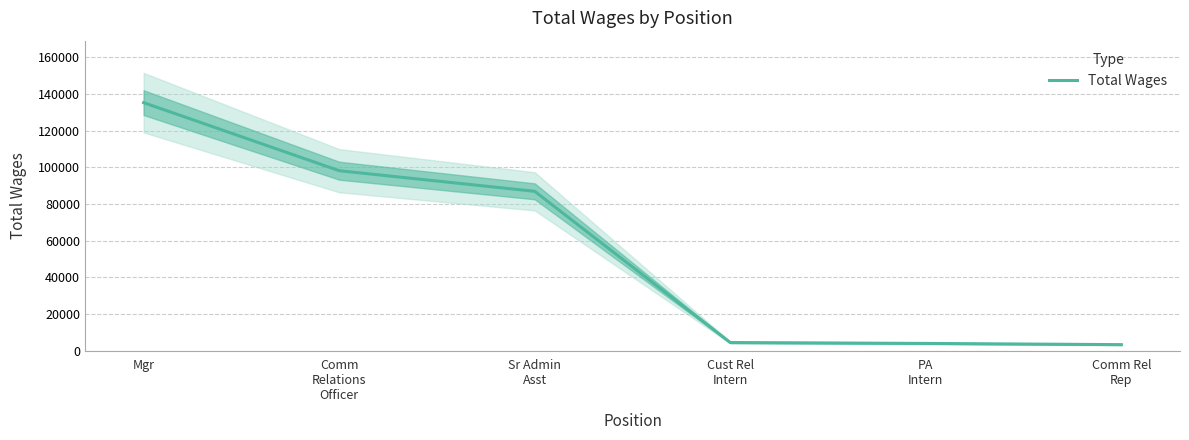

Rank the categories by value from highest to lowest.

Mgr, Comm
Relations
Officer, Sr Admin
Asst, Cust Rel
Intern, PA
Intern, Comm Rel
Rep